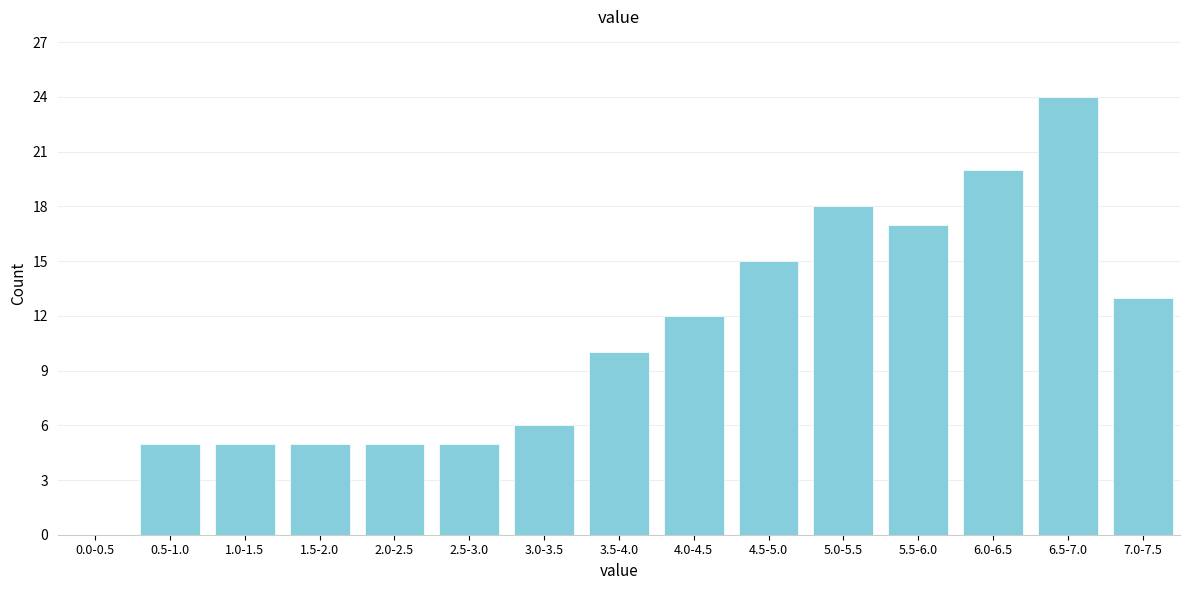

Reading left to right, extract all data points from this chart.

0.0-0.5=0	0.5-1.0=5	1.0-1.5=5	1.5-2.0=5	2.0-2.5=5	2.5-3.0=5	3.0-3.5=6	3.5-4.0=10	4.0-4.5=12	4.5-5.0=15	5.0-5.5=18	5.5-6.0=17	6.0-6.5=20	6.5-7.0=24	7.0-7.5=13